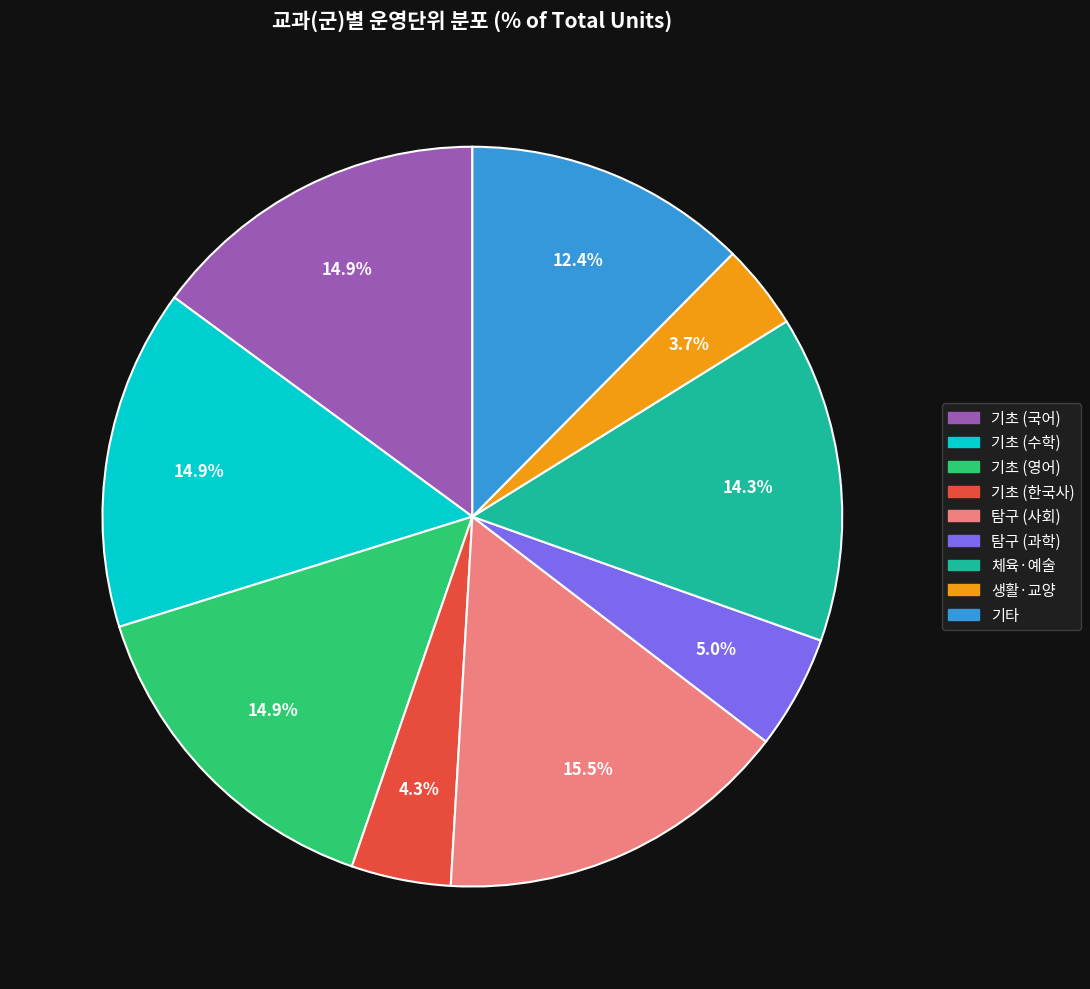

Is there a majority slice in this chart?

No